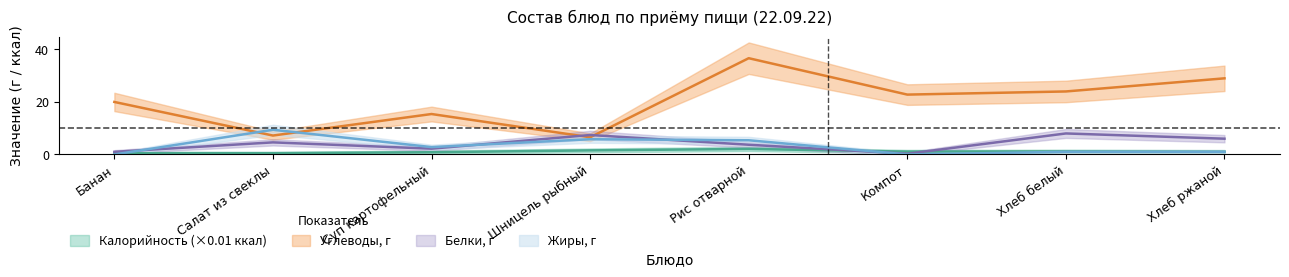

How many data points in Калорийность are less than 1?

3